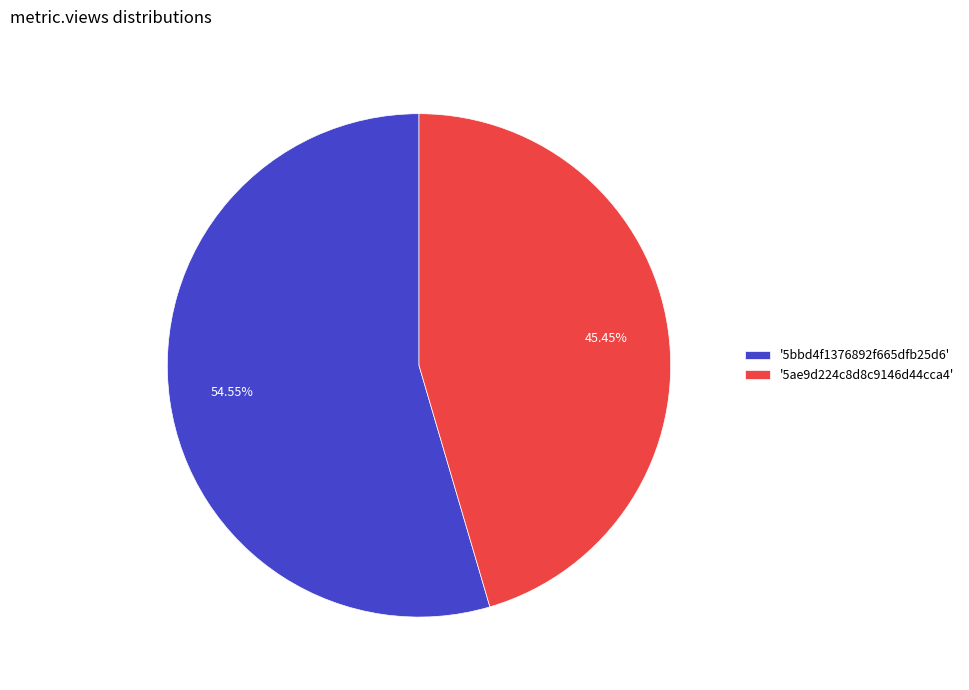

Does any single category account for the majority?

Yes